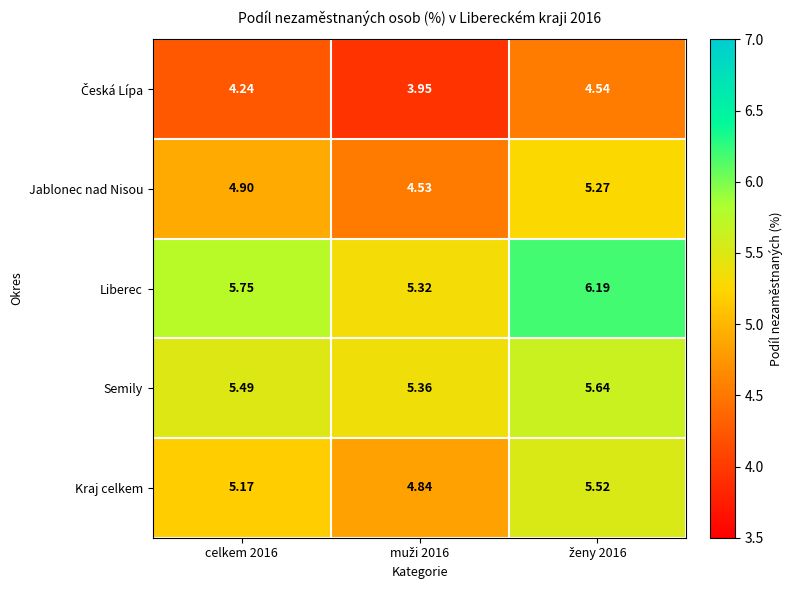

Which series has the largest range (max minus min)?

Liberec